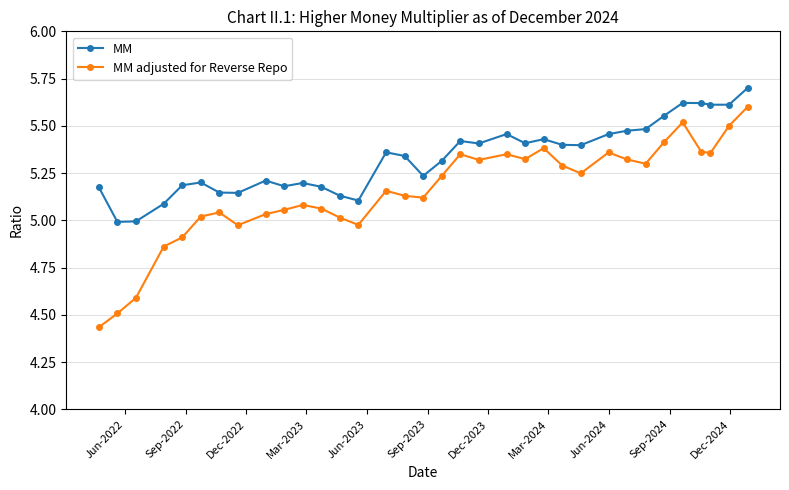

True or false: MM adjusted for Reverse Repo has more than 0 interior local peaks.

True